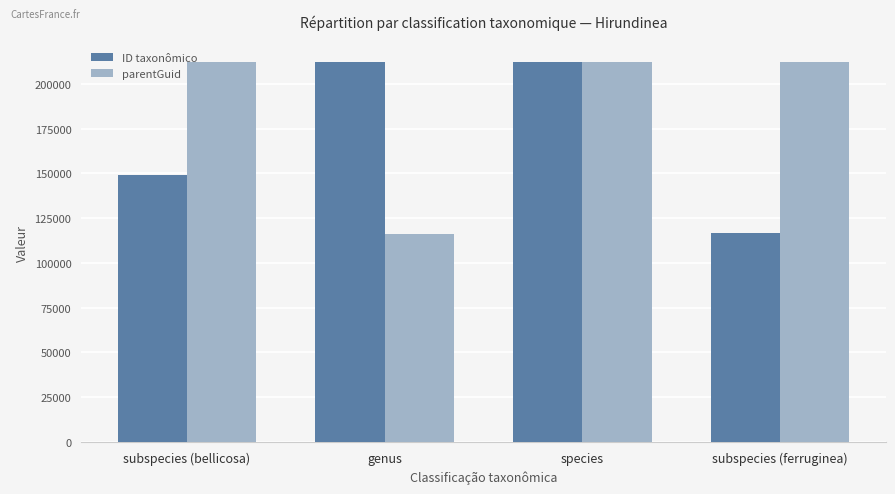

At subspecies (ferruginea), list the series in order from largest to smallest.

parentGuid, ID taxonômico